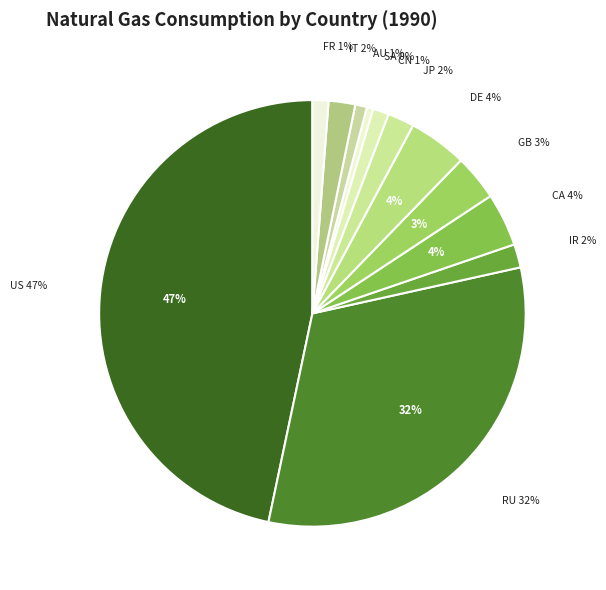

What is the largest slice in the pie chart?

US